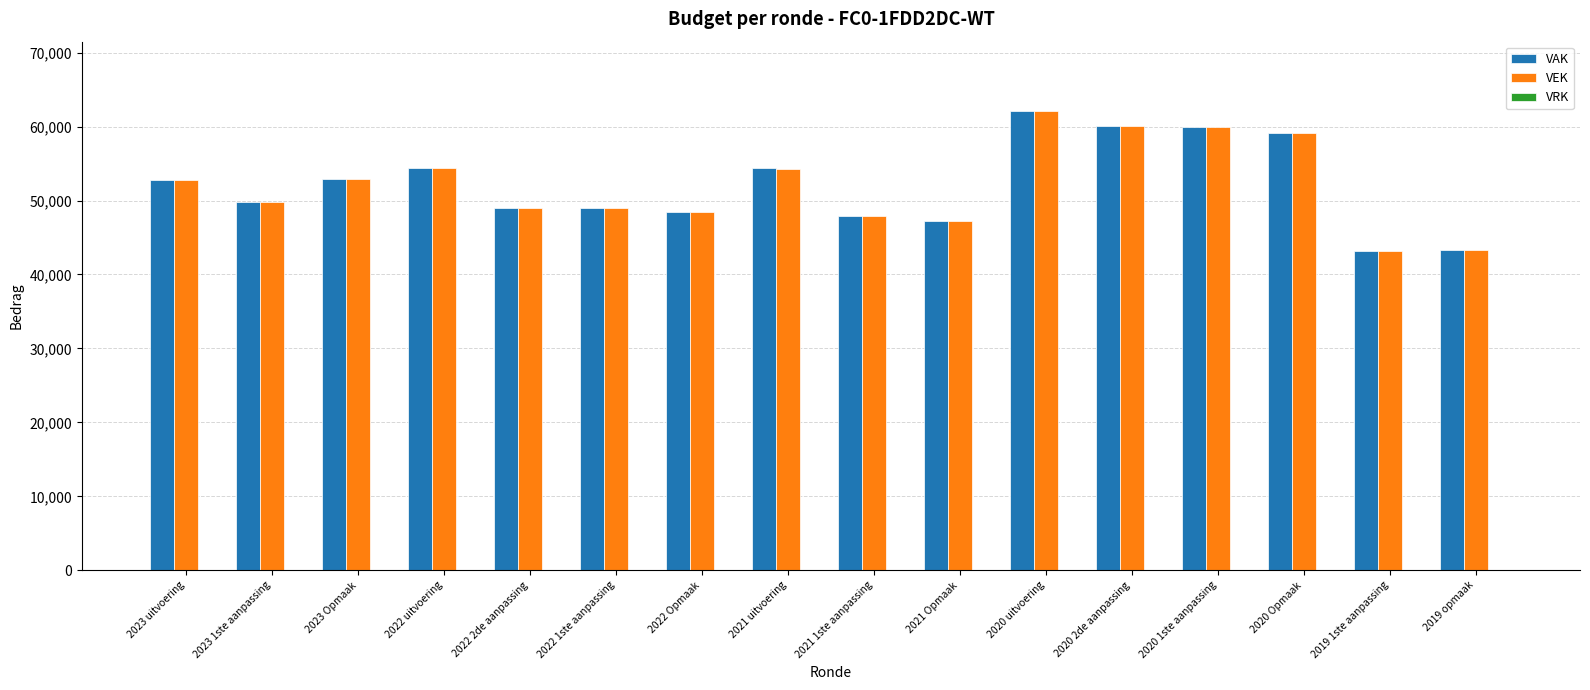

What position from the right is 2022 uitvoering?

13